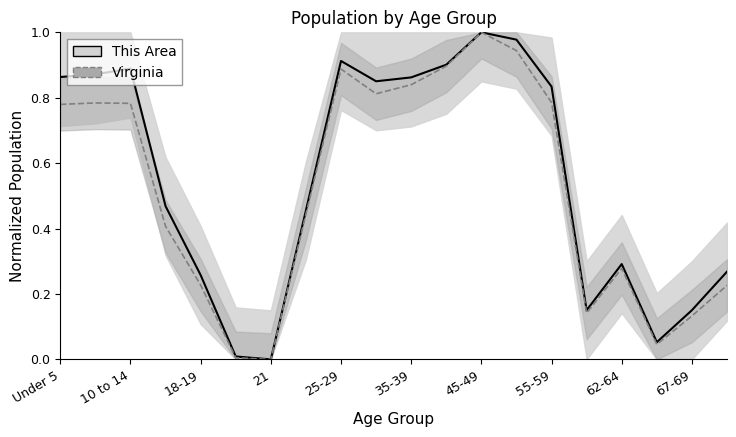

True or false: National and Virginia cross at least once.

False